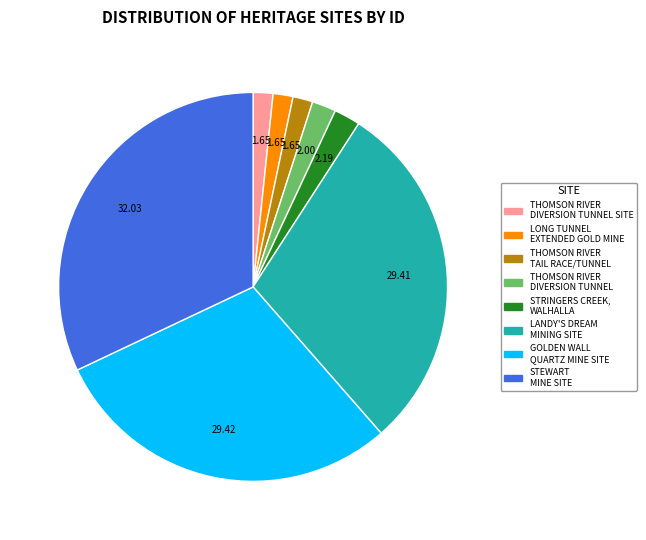

What is the largest slice in the pie chart?

STEWART MINE SITE